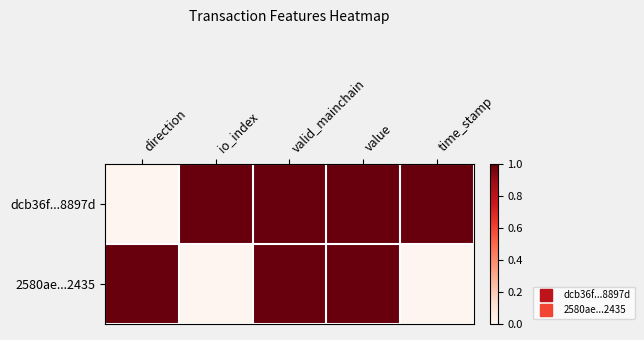

Reading left to right, extract all data points from this chart.

dcb36f...8897d: direction=0	io_index=1	valid_mainchain=1	value=1	time_stamp=1
2580ae...2435: direction=1	io_index=0	valid_mainchain=1	value=1	time_stamp=0